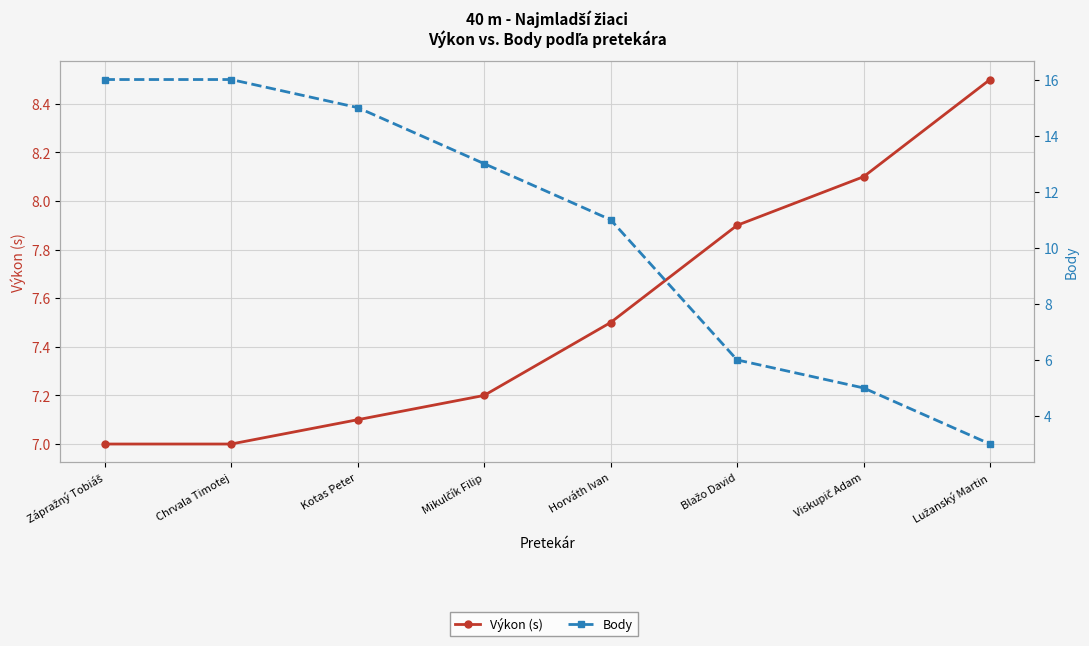

Rank the series by their maximum value, from highest to lowest.

Body, Výkon (s)